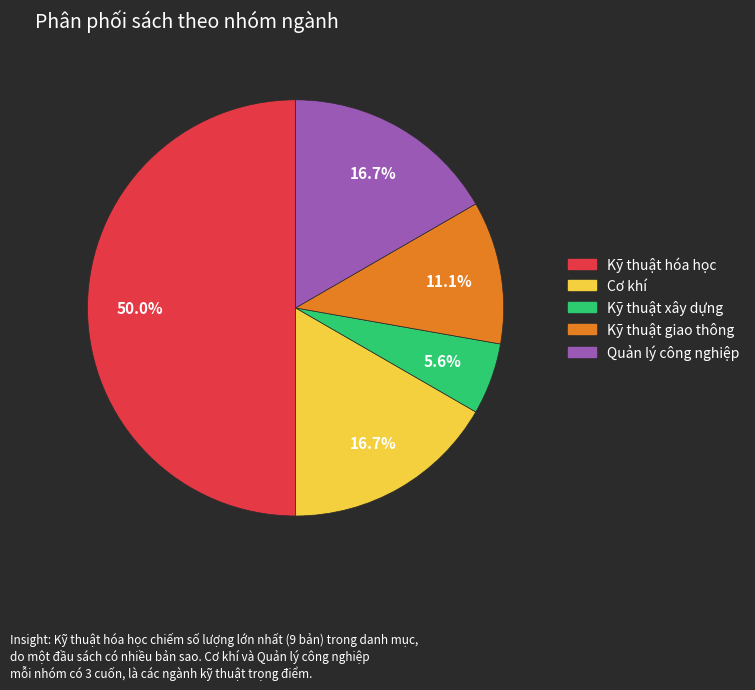

How much of the chart is everything except Kỹ thuật hóa học?

50.0%